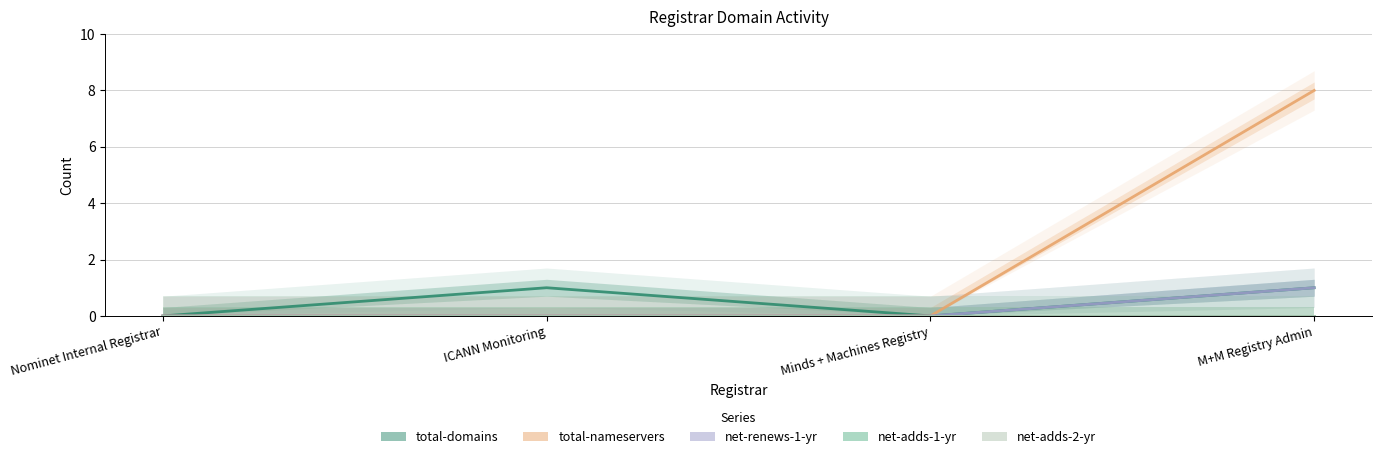

True or false: total-domains and net-adds-2-yr cross at least once.

False